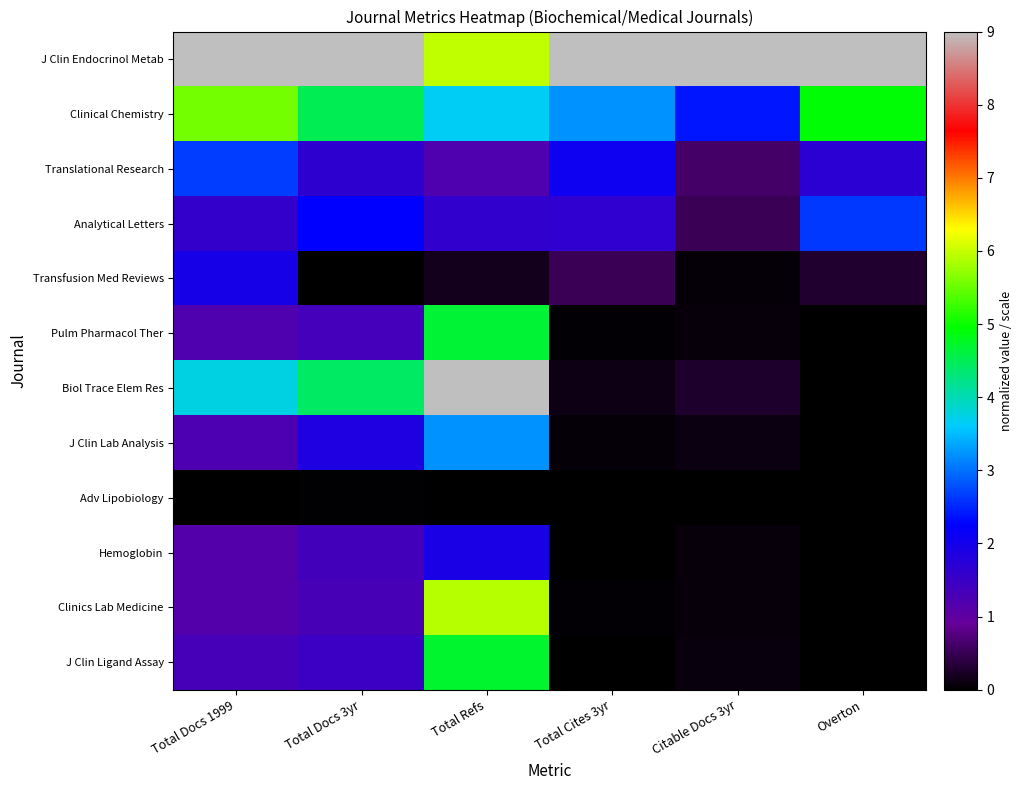

Reading left to right, list all the values displayed in this chart.

J Clin Endocrinol Metab: Total Docs 1999=9.0	Total Docs 3yr=9.0	Total Refs=6.0	Total Cites 3yr=9.0	Citable Docs 3yr=9.0	Overton=9.0
Clinical Chemistry: Total Docs 1999=5.6	Total Docs 3yr=4.5	Total Refs=3.6	Total Cites 3yr=3.2	Citable Docs 3yr=2.4	Overton=4.9
Translational Research: Total Docs 1999=2.7	Total Docs 3yr=1.6	Total Refs=1.2	Total Cites 3yr=2.1	Citable Docs 3yr=0.6	Overton=1.7
Analytical Letters: Total Docs 1999=1.6	Total Docs 3yr=2.3	Total Refs=1.6	Total Cites 3yr=1.6	Citable Docs 3yr=0.5	Overton=2.6
Transfusion Med Reviews: Total Docs 1999=2.0	Total Docs 3yr=0.0	Total Refs=0.2	Total Cites 3yr=0.5	Citable Docs 3yr=0.1	Overton=0.3
Pulm Pharmacol Ther: Total Docs 1999=1.2	Total Docs 3yr=1.4	Total Refs=4.7	Total Cites 3yr=0.0	Citable Docs 3yr=0.1	Overton=0.0
Biol Trace Elem Res: Total Docs 1999=3.8	Total Docs 3yr=4.4	Total Refs=9.0	Total Cites 3yr=0.1	Citable Docs 3yr=0.3	Overton=0.0
J Clin Lab Analysis: Total Docs 1999=1.2	Total Docs 3yr=1.9	Total Refs=3.2	Total Cites 3yr=0.1	Citable Docs 3yr=0.1	Overton=0.0
Adv Lipobiology: Total Docs 1999=0.0	Total Docs 3yr=0.0	Total Refs=0.0	Total Cites 3yr=0.0	Citable Docs 3yr=0.0	Overton=0.0
Hemoglobin: Total Docs 1999=1.2	Total Docs 3yr=1.4	Total Refs=1.9	Total Cites 3yr=0.0	Citable Docs 3yr=0.1	Overton=0.0
Clinics Lab Medicine: Total Docs 1999=1.1	Total Docs 3yr=1.3	Total Refs=5.9	Total Cites 3yr=0.0	Citable Docs 3yr=0.1	Overton=0.0
J Clin Ligand Assay: Total Docs 1999=1.3	Total Docs 3yr=1.5	Total Refs=4.7	Total Cites 3yr=0.0	Citable Docs 3yr=0.1	Overton=0.0